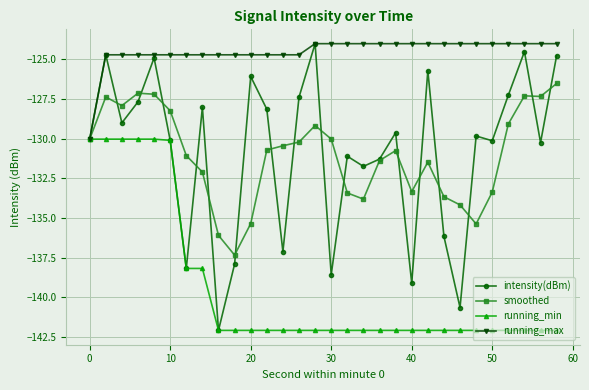

Which series has the widest spread of values?

intensity(dBm)